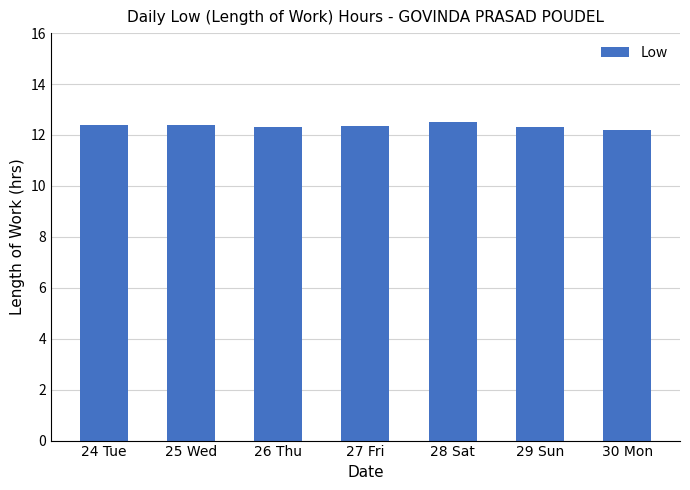

What is the sum of the values at 25 Wed and 24 Tue?

24.8